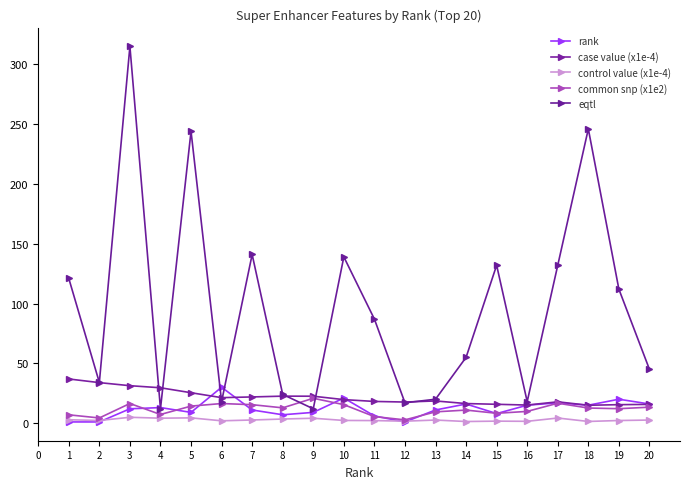

How many interior local valleys does the eqtl series have?

6